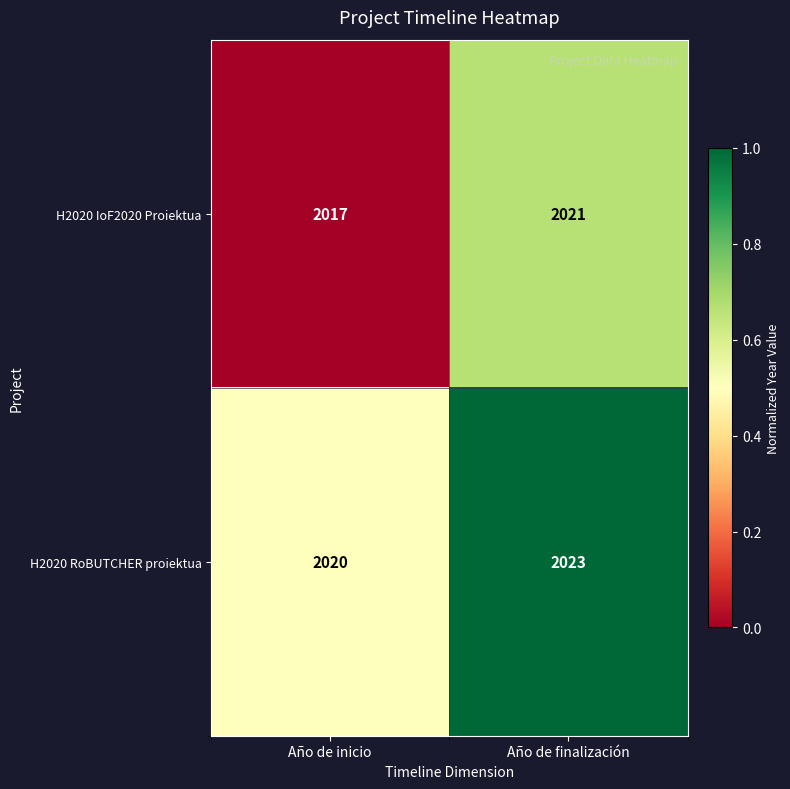

At which category does the chart reach its peak across all series?

Año de finalización